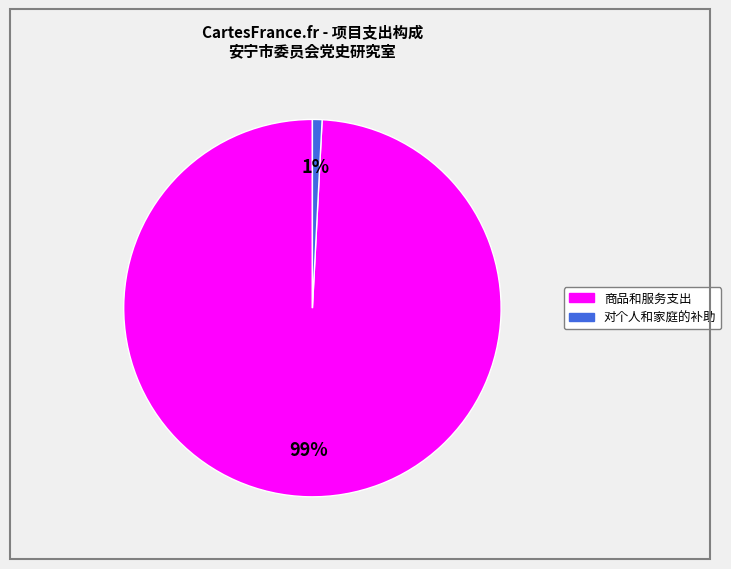

Is 对个人和家庭的补助 the majority of the pie?

No